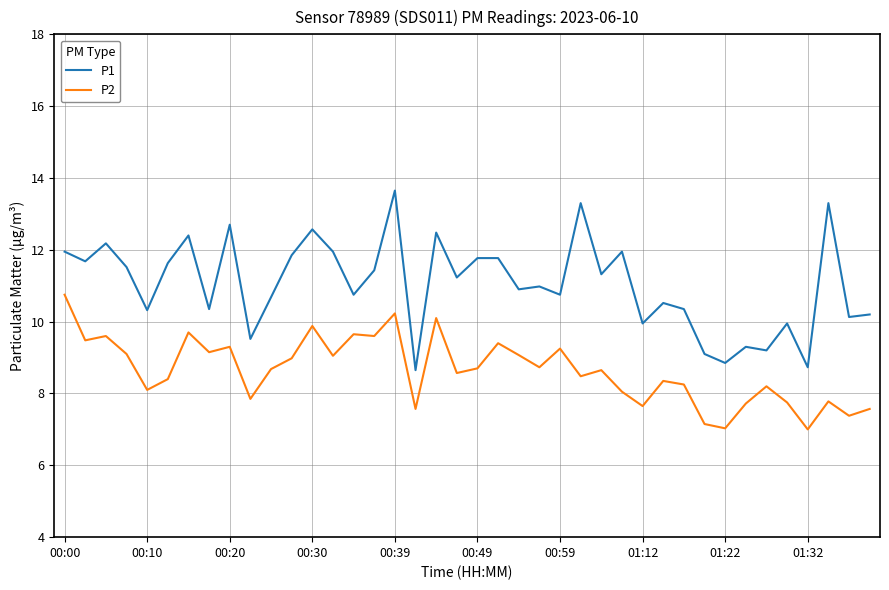

List the series in order of their overall mean, lowest first.

P2, P1